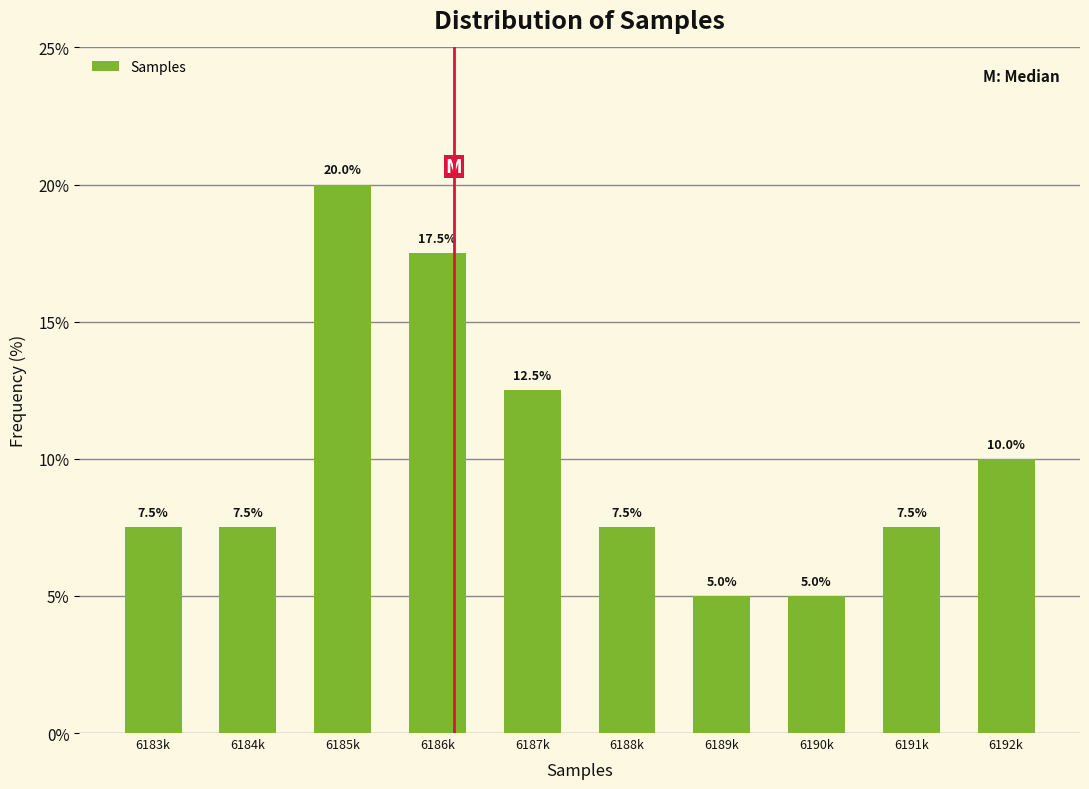

Reading left to right, list all the values displayed in this chart.

6183k=7.5	6184k=7.5	6185k=20.0	6186k=17.5	6187k=12.5	6188k=7.5	6189k=5.0	6190k=5.0	6191k=7.5	6192k=10.0